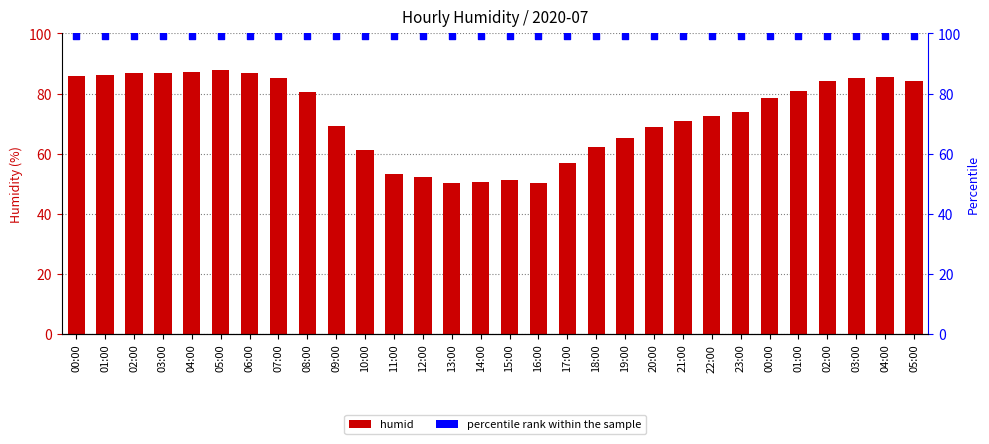

What are all the series names shown in the legend?

humid, percentile rank within the sample